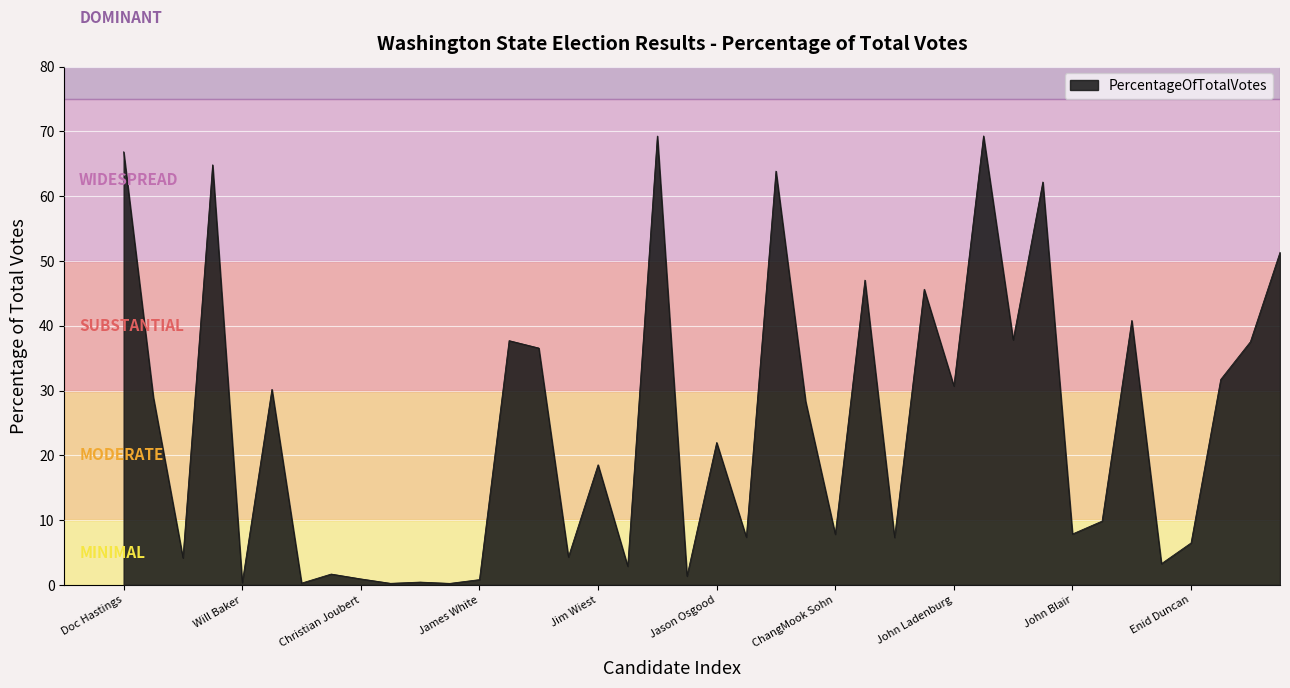

What is the greatest value displayed?

69.3